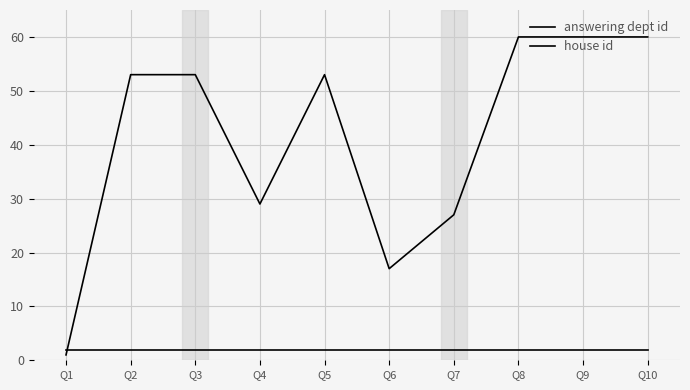

How many lines are shown in the chart?

2